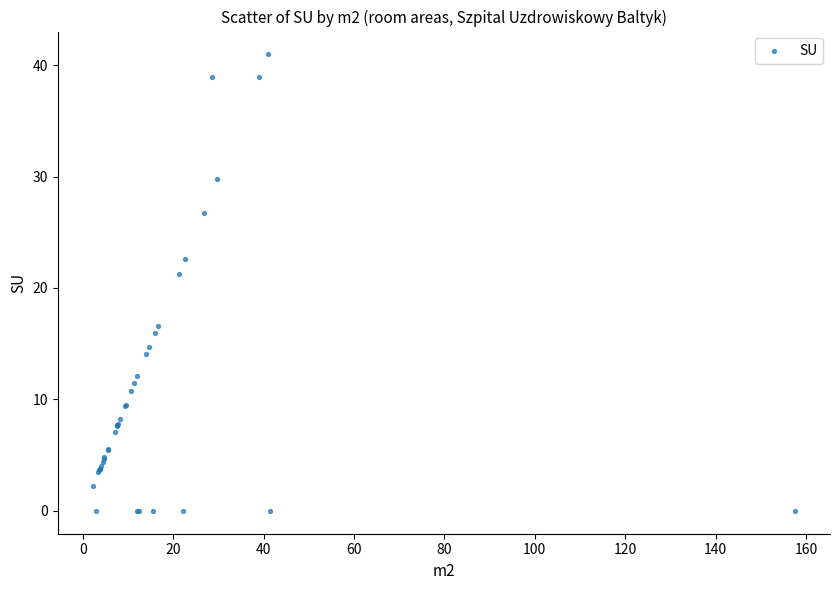

What Y value in the scatter plot is closest to 20?

21.3